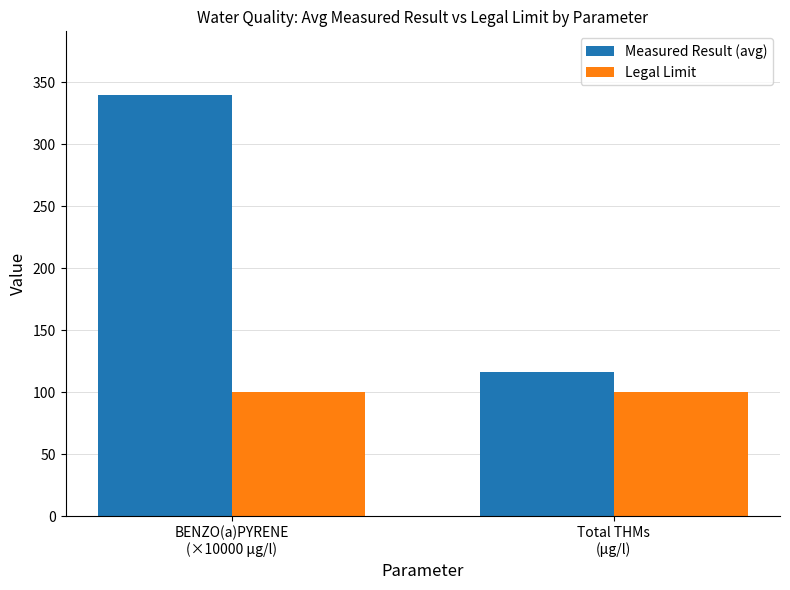

How many groups of bars are there?

2